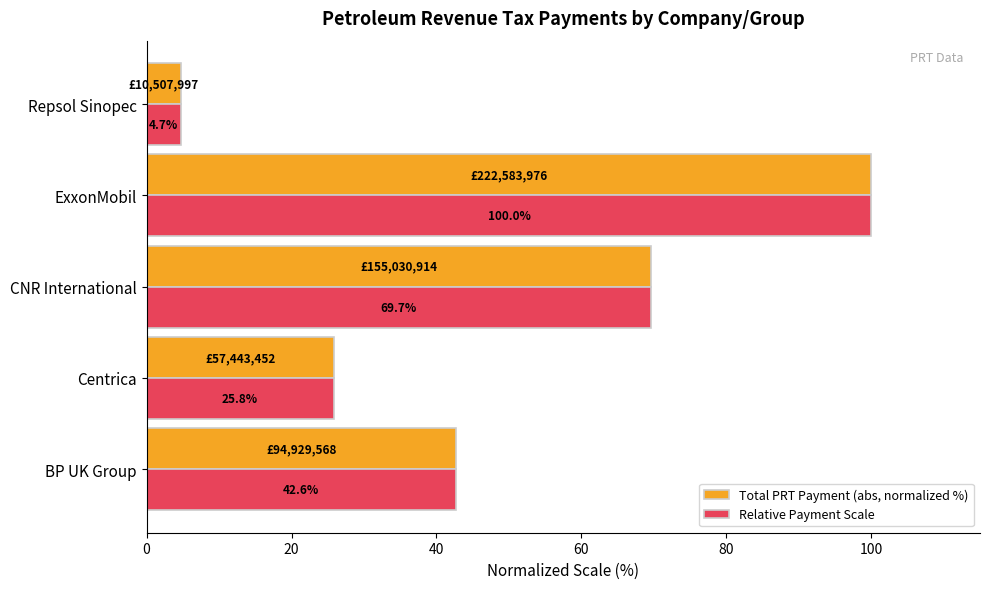

At which category is the sum across all series the highest?

ExxonMobil